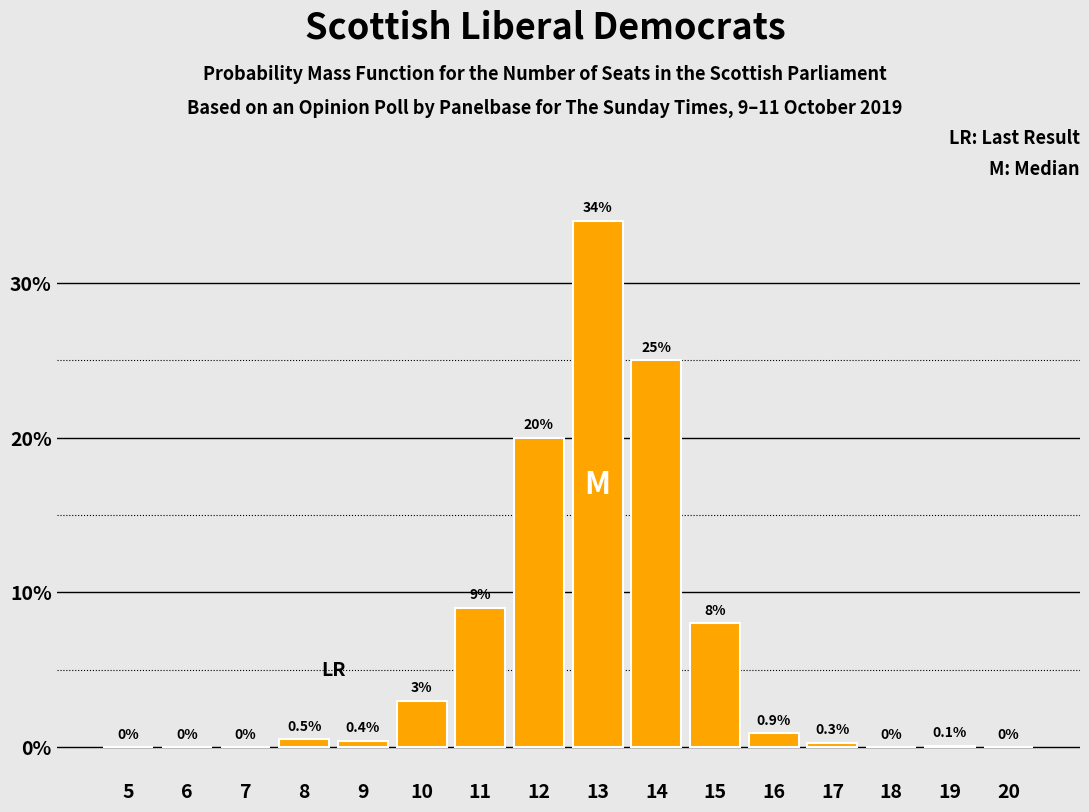

Reading left to right, transcribe all the data shown in this chart.

5=0.0	6=0.0	7=0.0	8=0.5	9=0.4	10=3.0	11=9.0	12=20.0	13=34.0	14=25.0	15=8.0	16=0.9	17=0.3	18=0.0	19=0.1	20=0.0